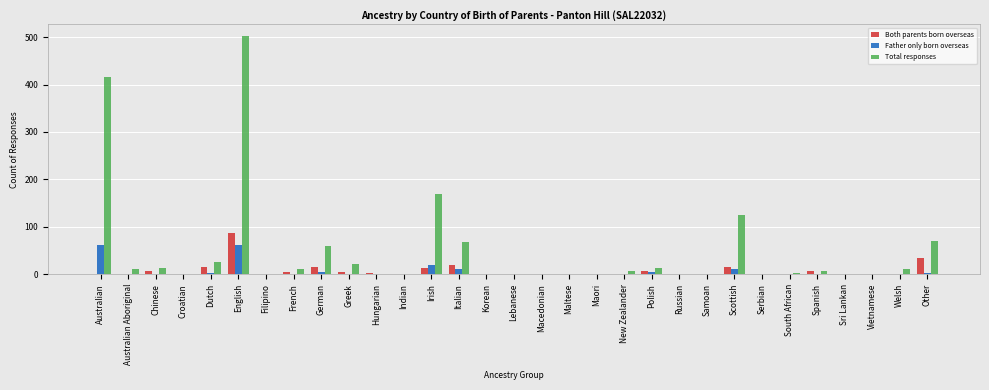

Where is Total responses nearest to the value 251?

Irish